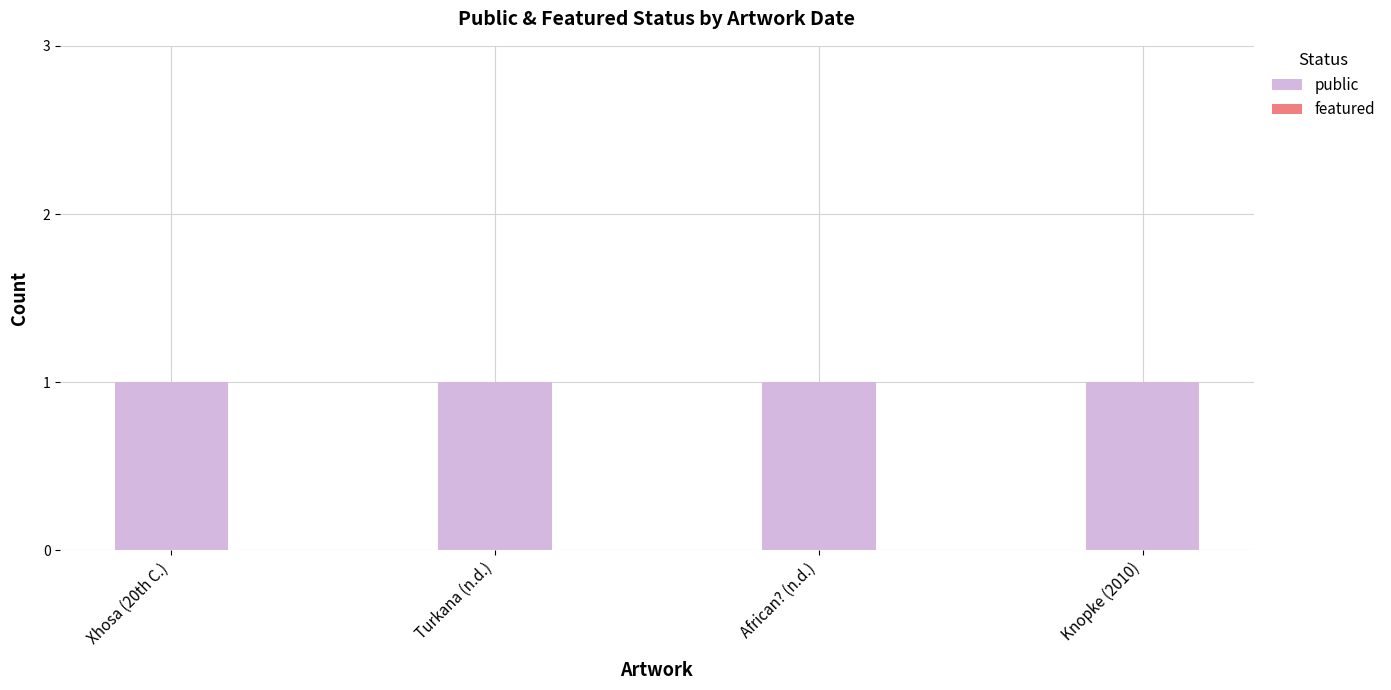

How many groups of bars are there?

4